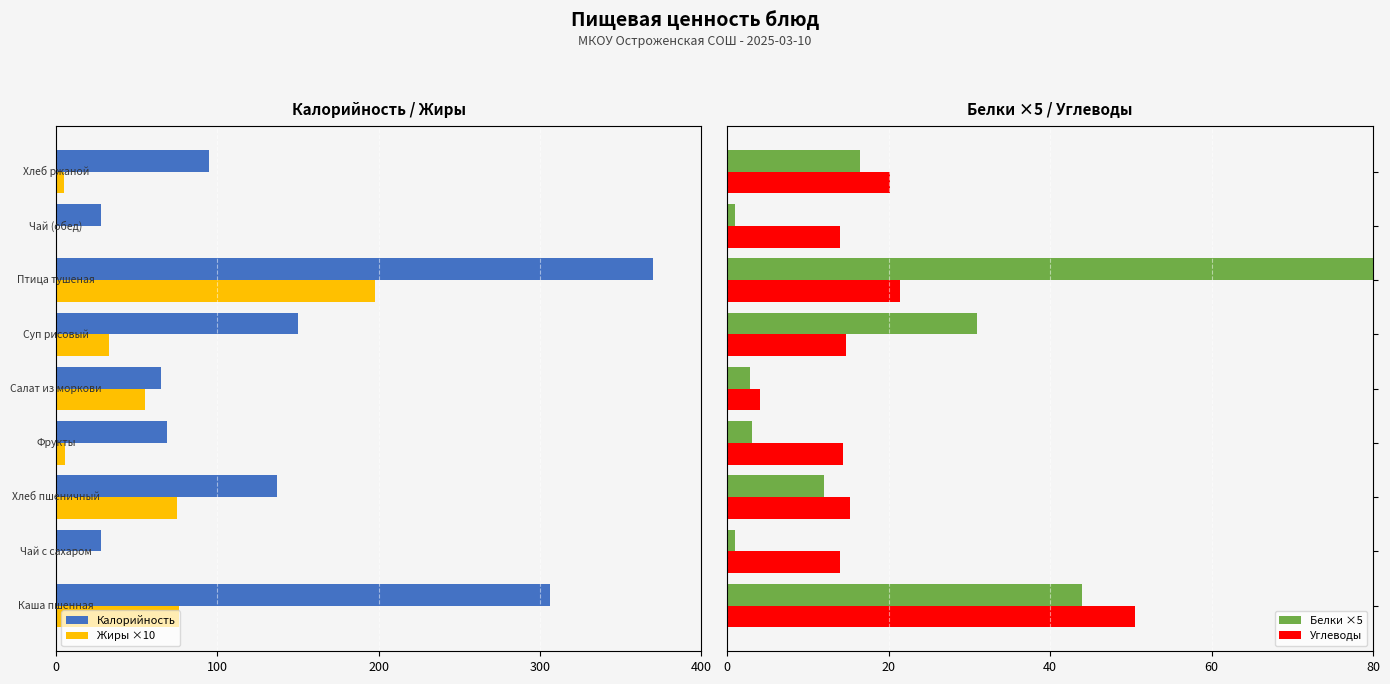

What is the label of the 6th bar from the right?

100